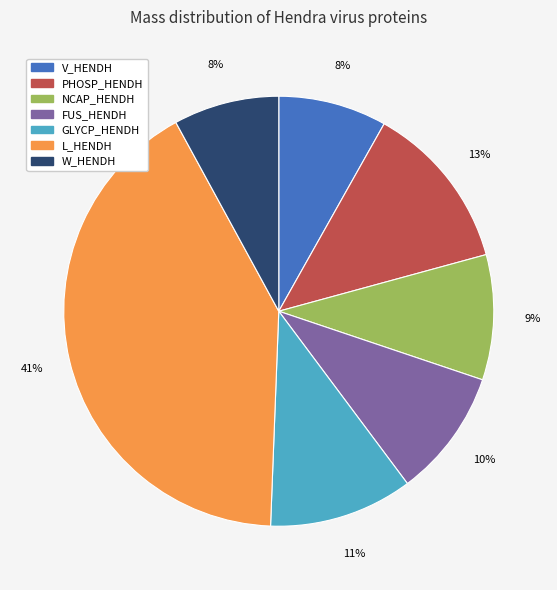

Which slice is the largest?

L_HENDH